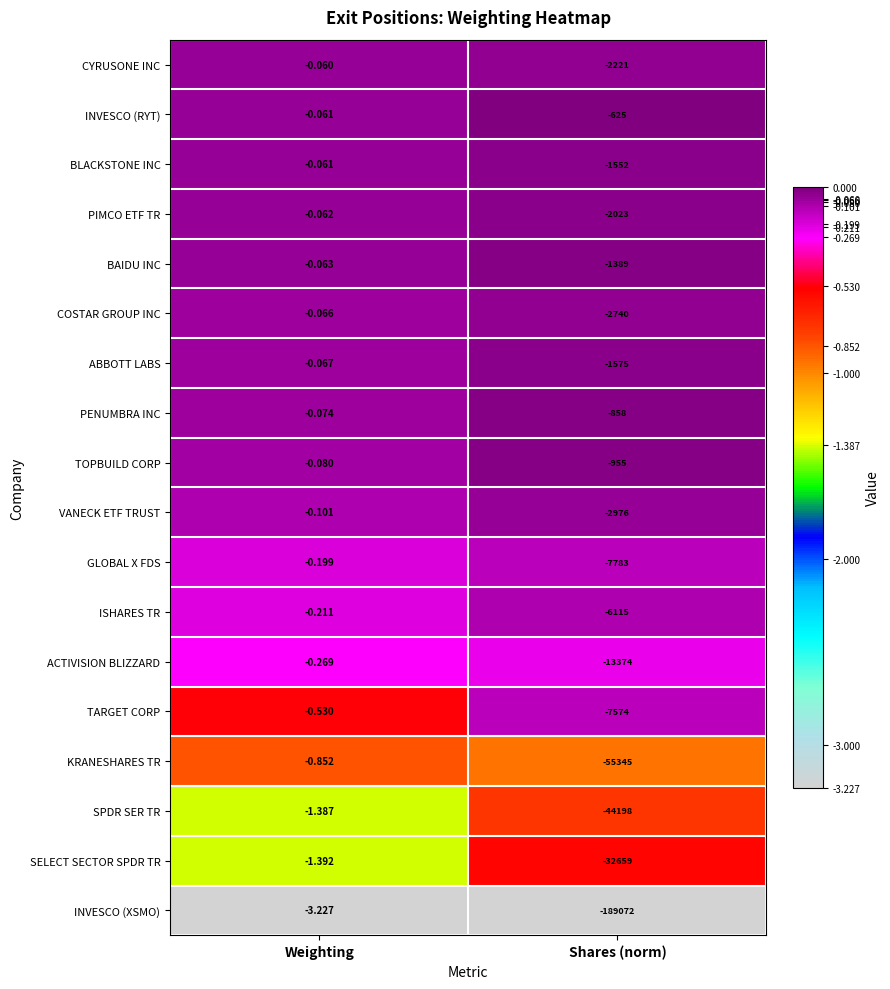

Between Weighting and Shares (norm), which series saw the biggest shift?

INVESCO (XSMO)